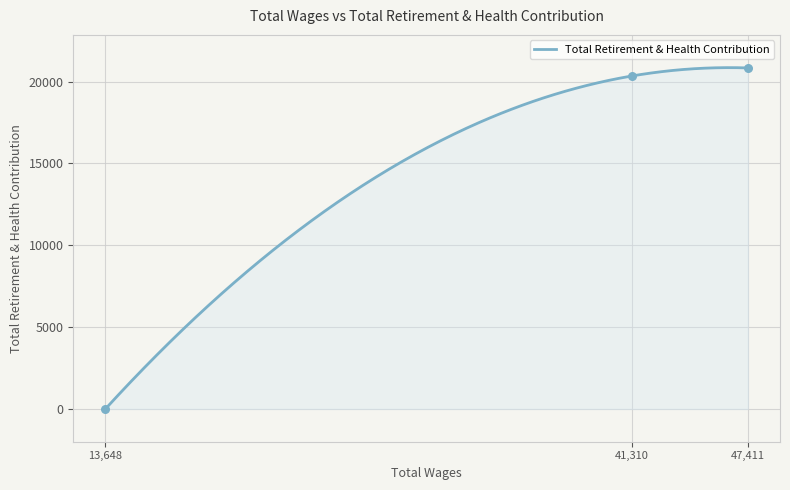

Which has a higher value, 47411.0 or 41310.0?

47411.0